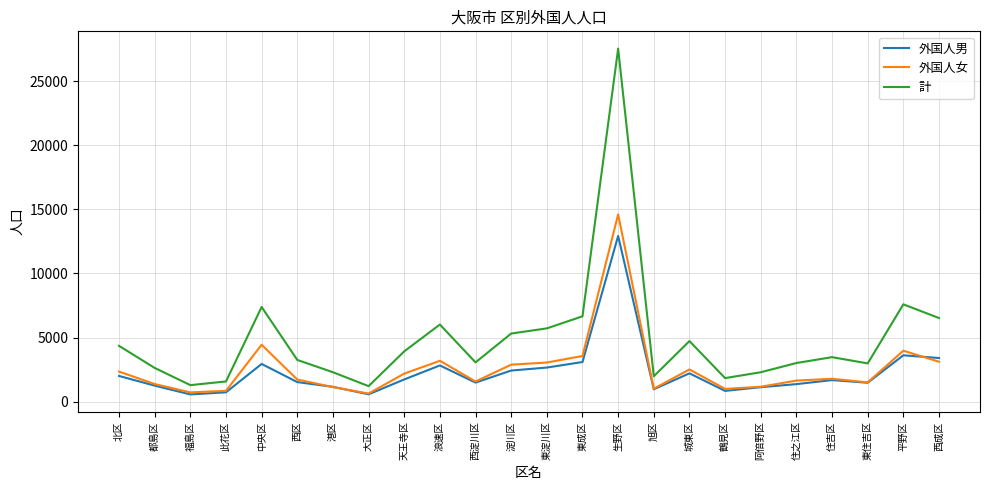

True or false: 外国人男 and 計 cross at least once.

False